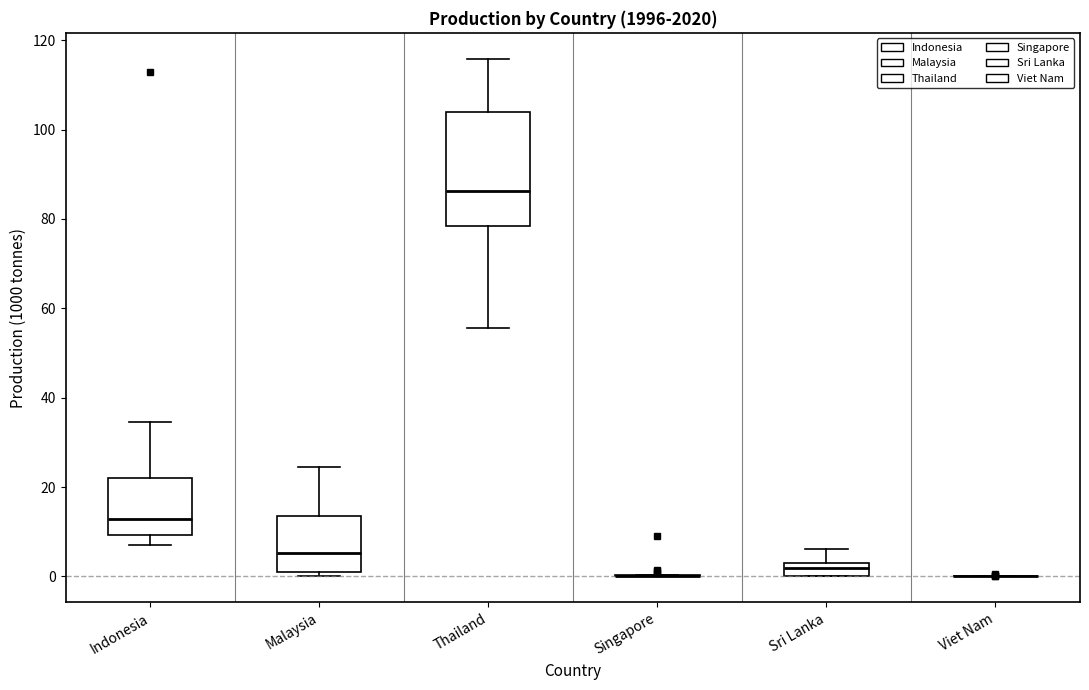

Where does the upper whisker of the box for Sri Lanka end on the y-axis? The values are not printed on the chart, so give them approximately, as read against the axis.

6